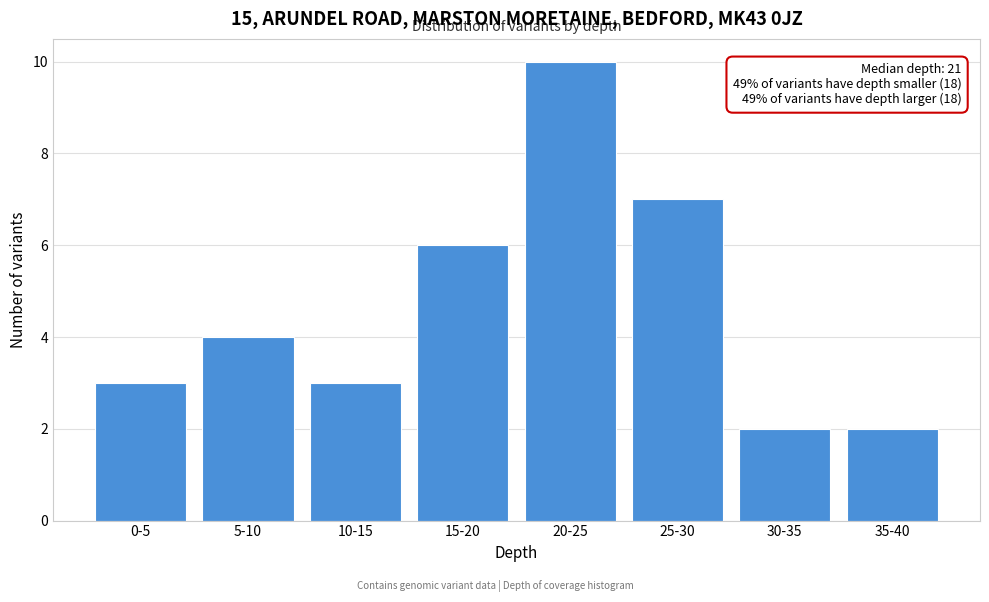

Reading left to right, list all the values displayed in this chart.

0-5=3	5-10=4	10-15=3	15-20=6	20-25=10	25-30=7	30-35=2	35-40=2